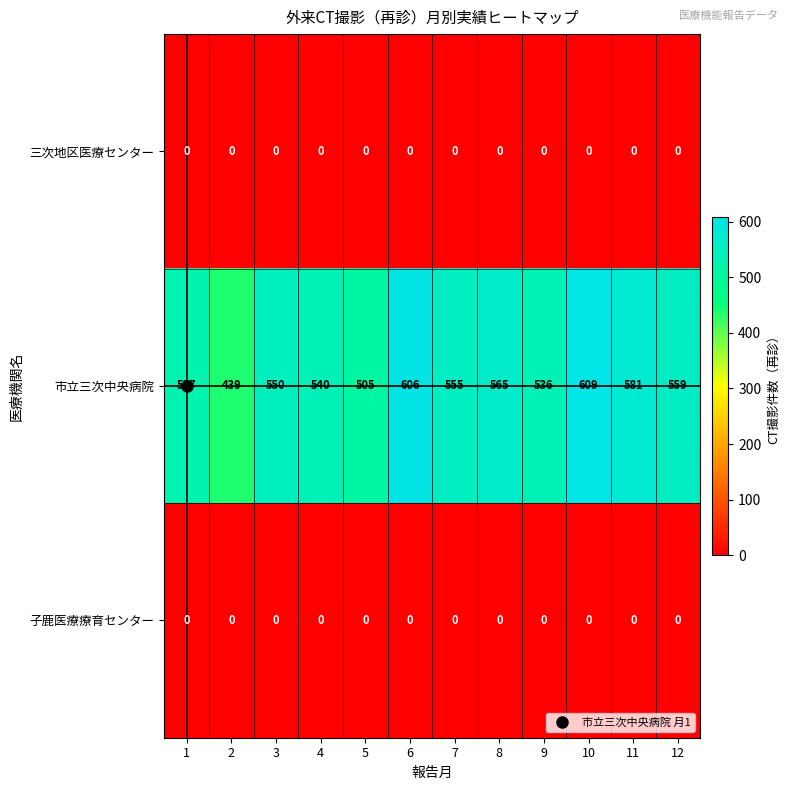

At how many categories does at least one series exceed 583?

2